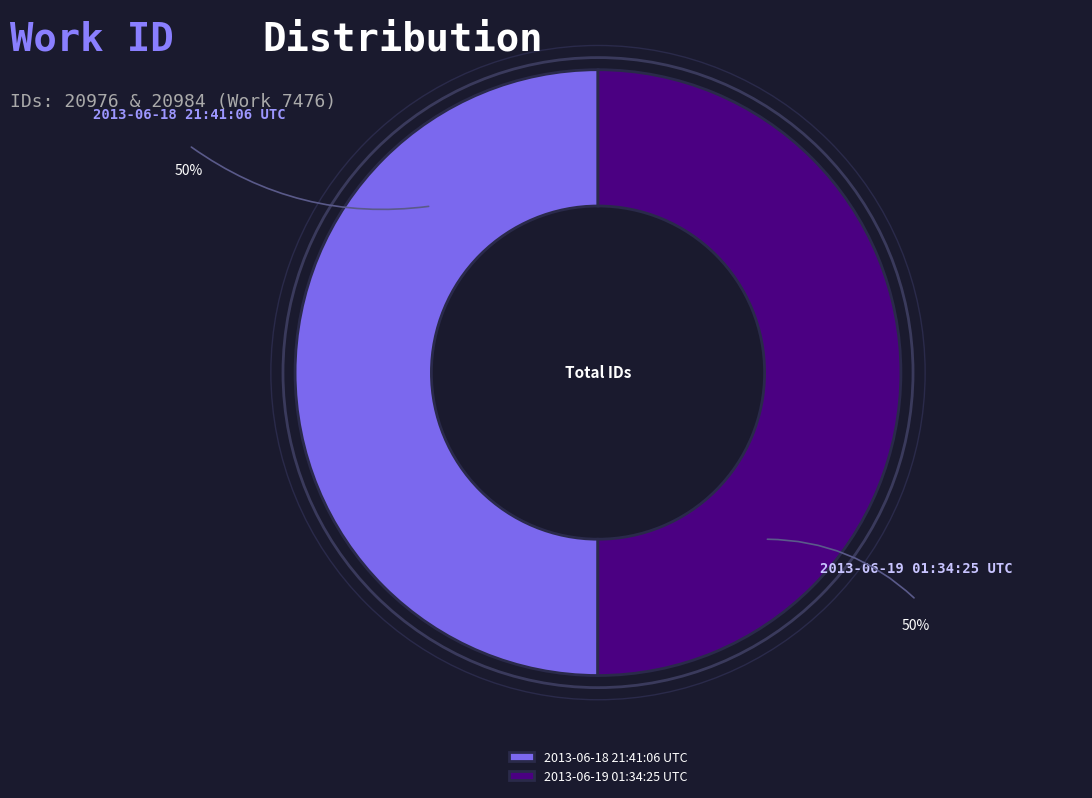

Is the sum of 2013-06-19 01:34:25 UTC and 2013-06-18 21:41:06 UTC greater than half?

Yes